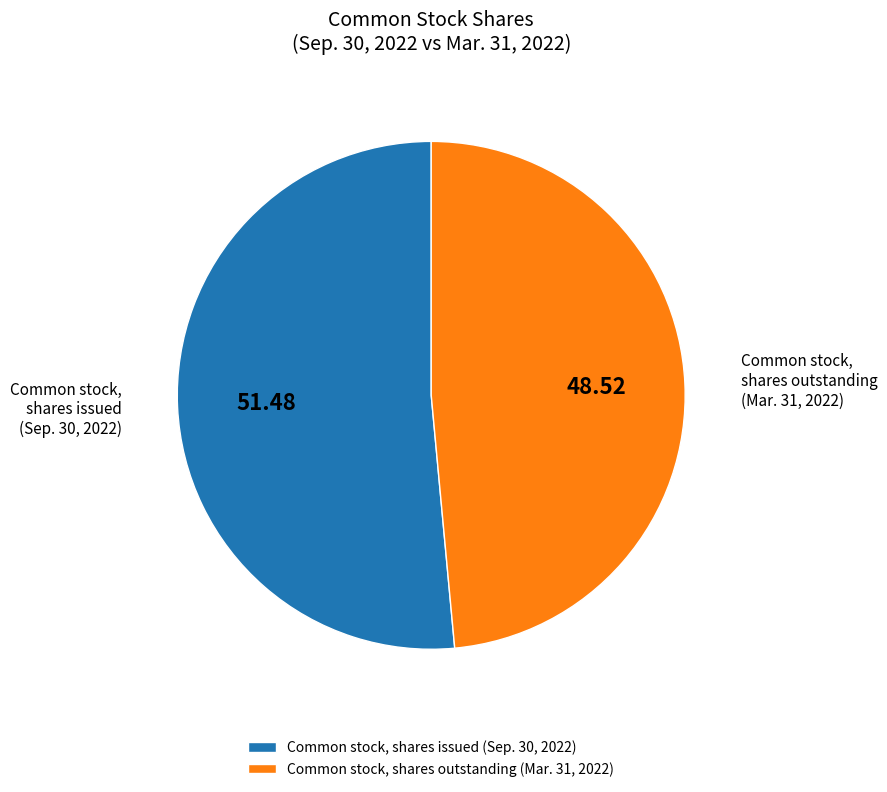

Rank the categories by value from lowest to highest.

Common stock, shares outstanding (Mar. 31, 2022), Common stock, shares issued (Sep. 30, 2022)